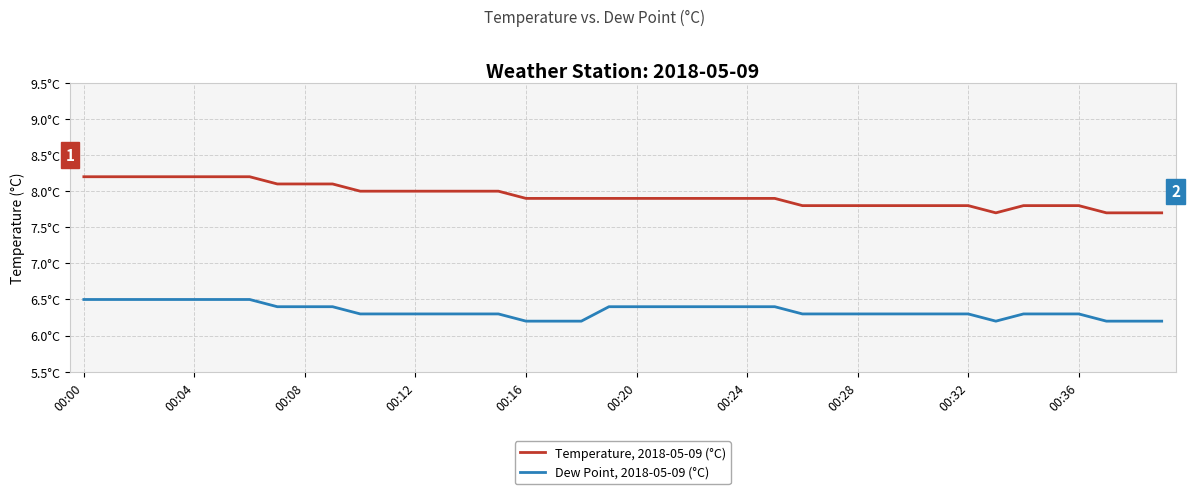

True or false: Dew Point, 2018-05-09 (°C) and Temperature, 2018-05-09 (°C) cross at least once.

False